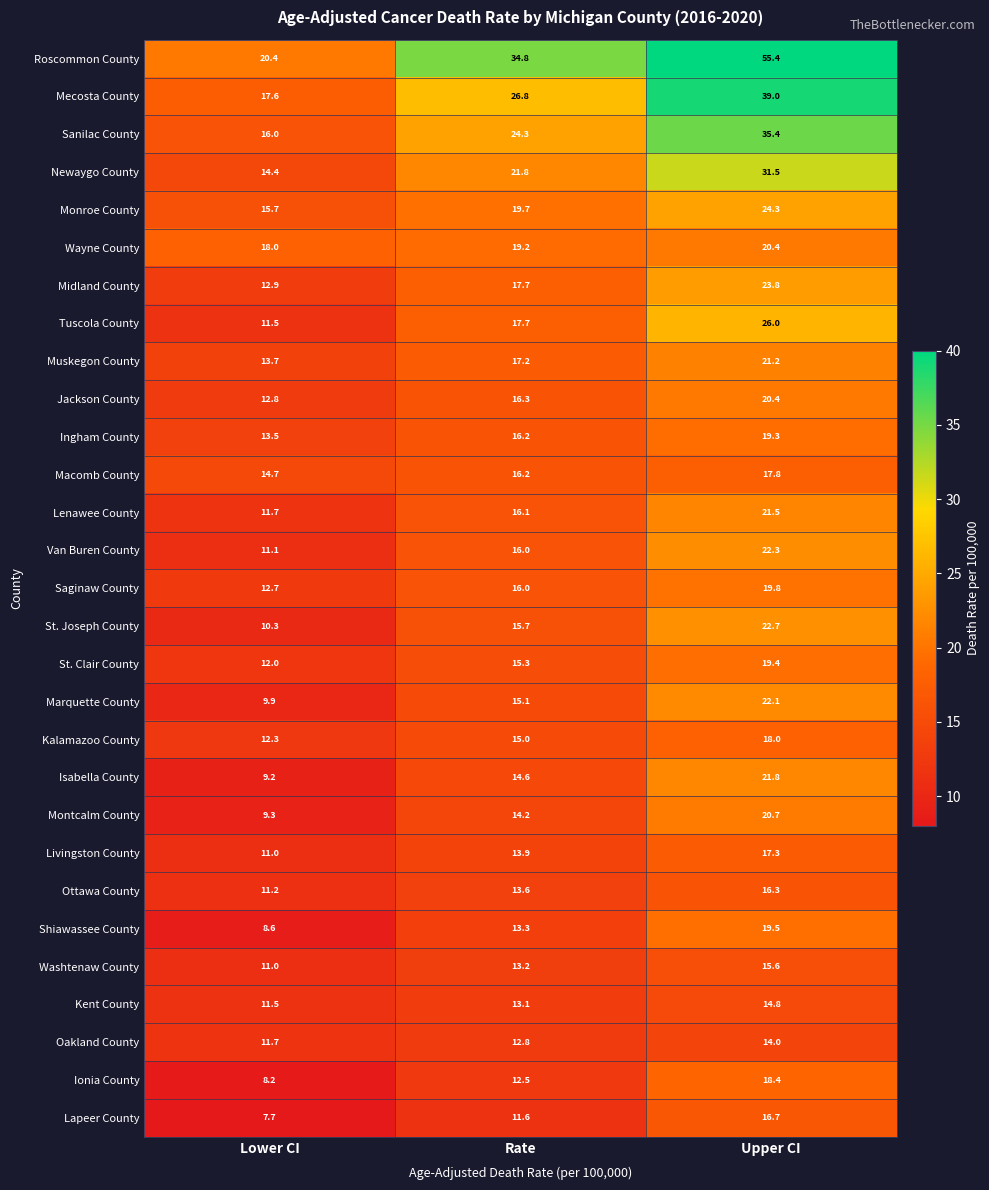

At which category is the sum across all series the highest?

Upper CI